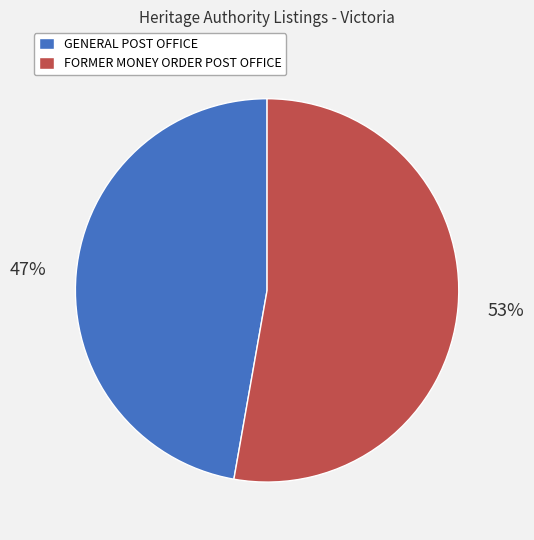

What percentage is the GENERAL POST OFFICE slice, to the nearest percent?

47%